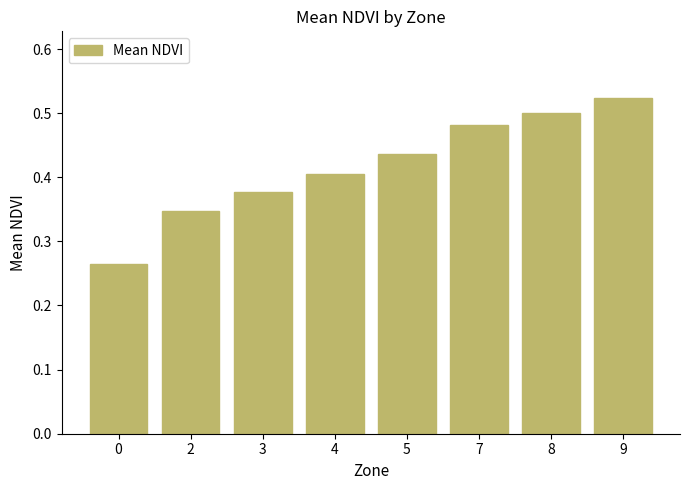

How many bars are there in total?

8